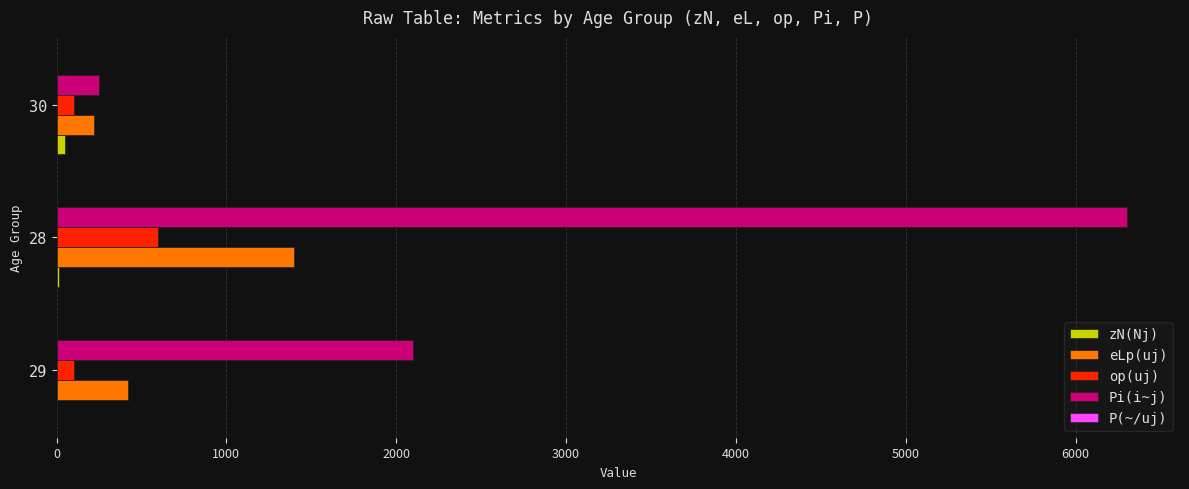

What is the maximum value for op(uj)?

600.0